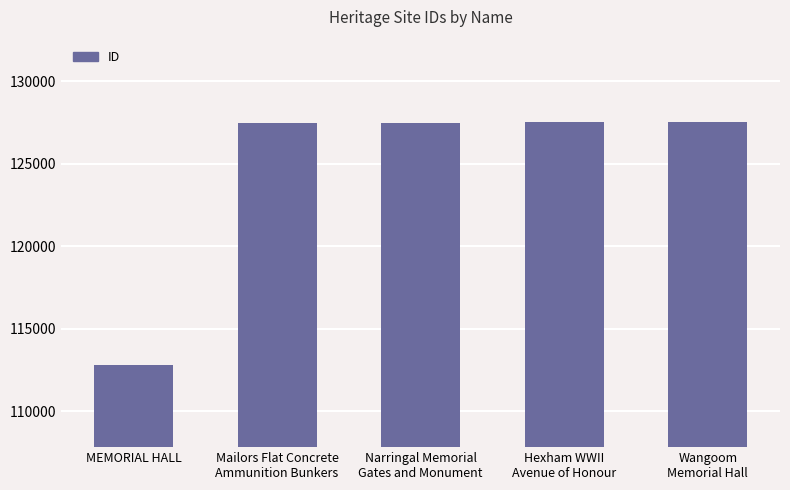

What is the minimum value shown in the chart?

112818